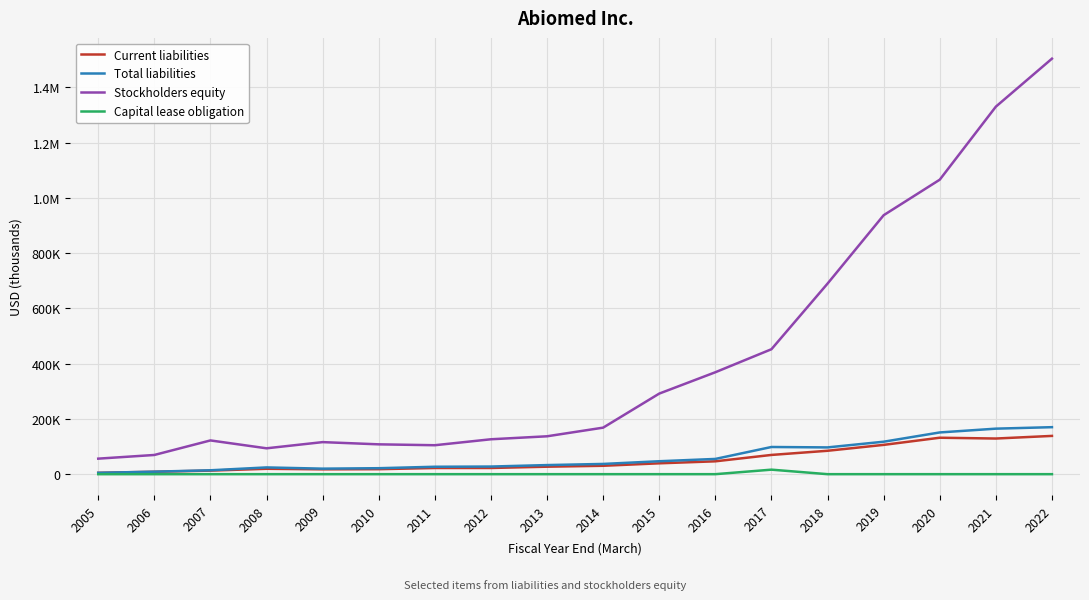

Which series changed the most between 2017 and 2021?

Stockholders equity